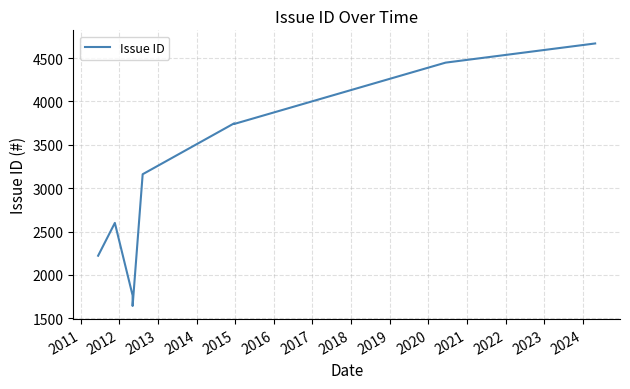

What is the greatest value displayed?

4668